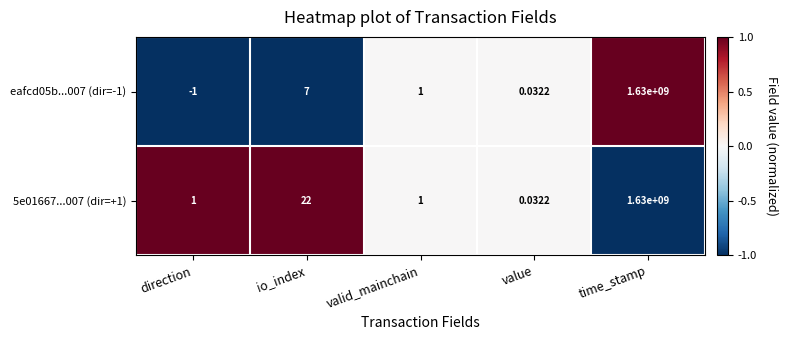

Rank the categories by eafcd05b...007 (dir=-1) value from lowest to highest.

direction, value, valid_mainchain, io_index, time_stamp